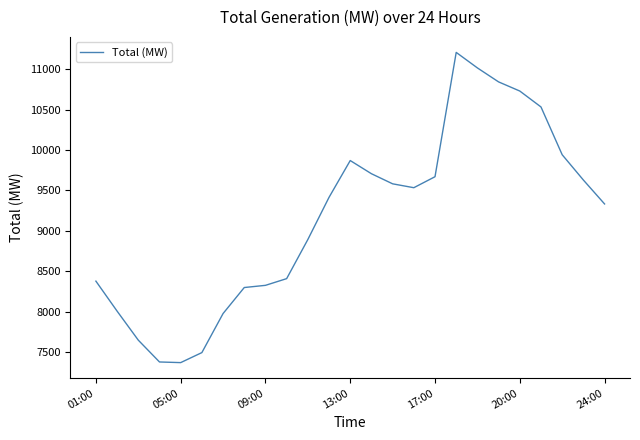

What is the difference between the maximum and minimum values?

3838